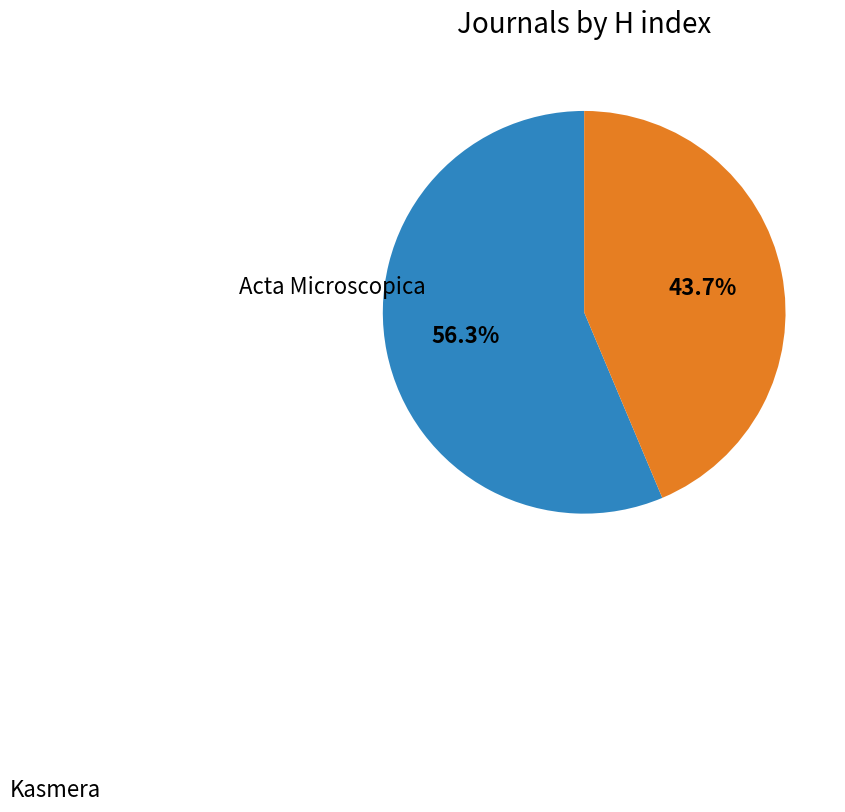

Count the number of slices in the pie.

2